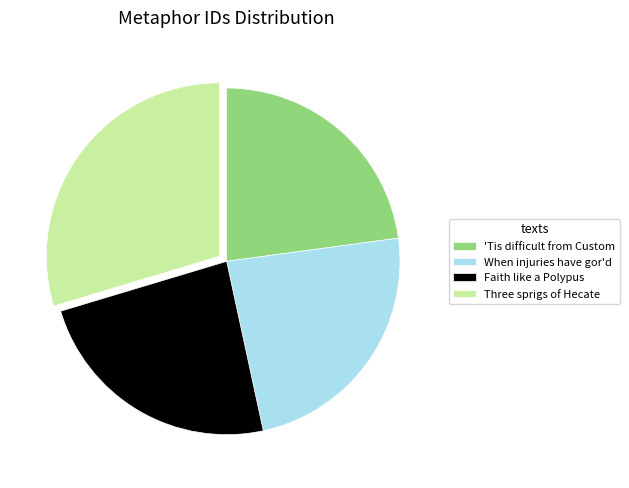

True or false: 'Tis difficult from Custom accounts for 23% of the total.

True